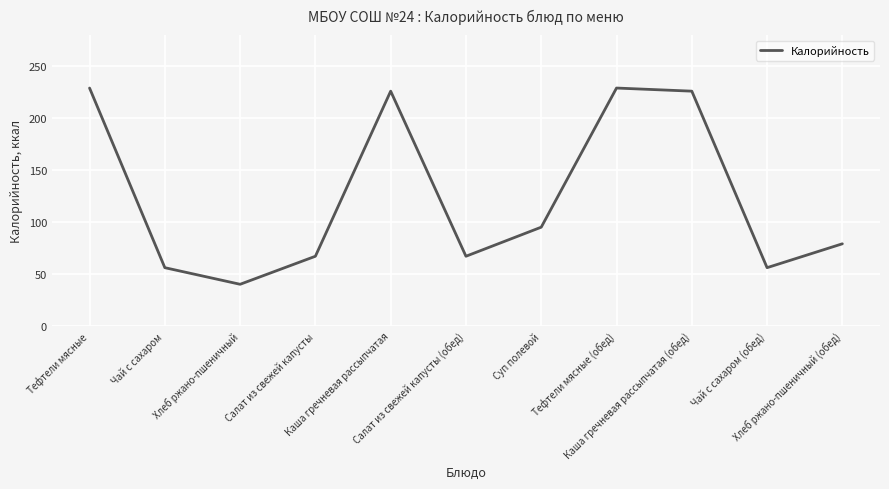

Where is the first local minimum?

Хлеб ржано-пшеничный